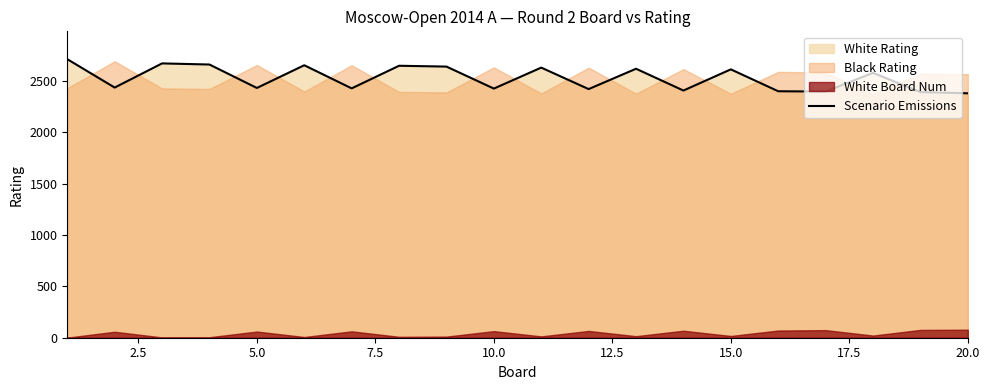

What is the sum of all values?

50504